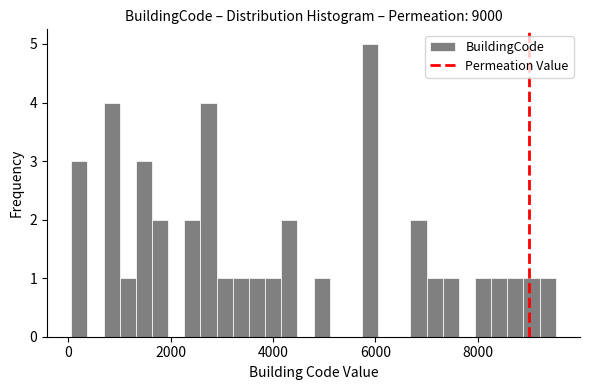

Read against the x-axis, roughly where is the centre of the tallest bar?

5800